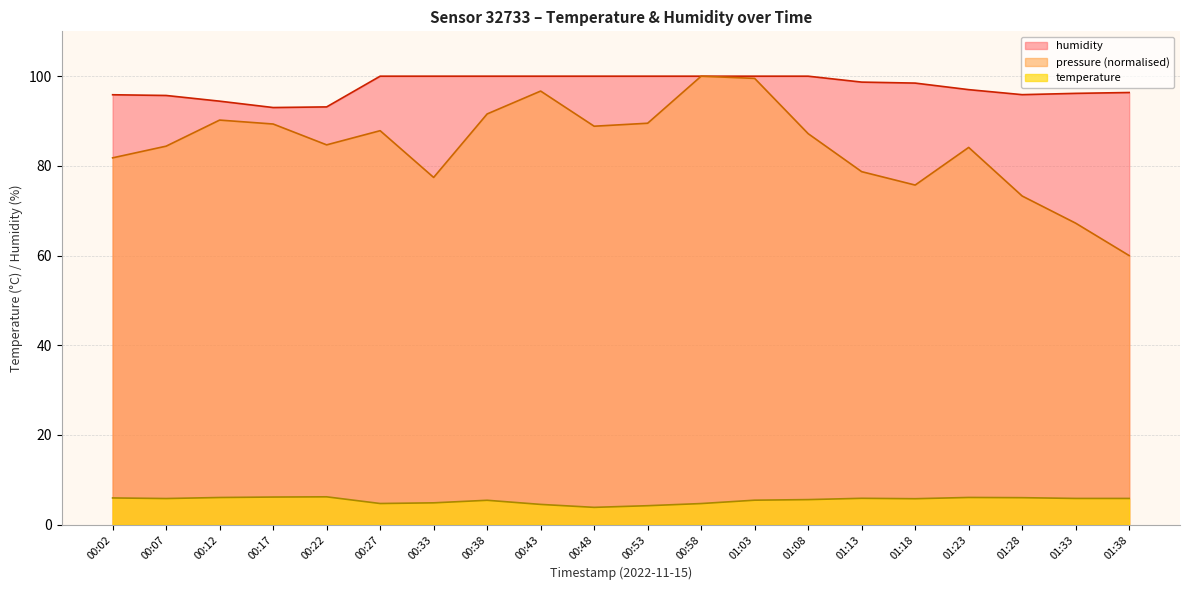

True or false: pressure and humidity cross at least once.

False